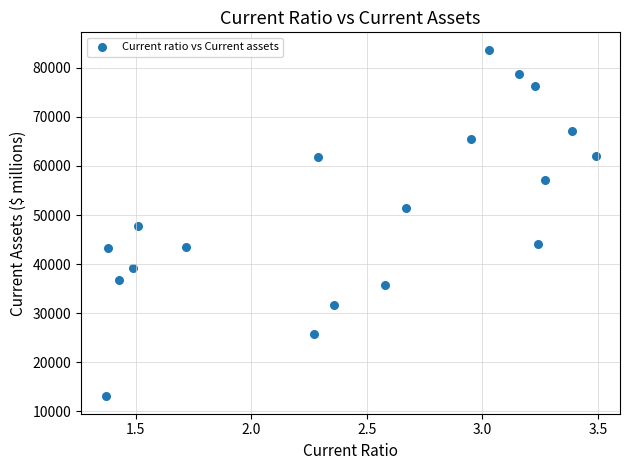

What is the range of Y values (max minus min)?

70672